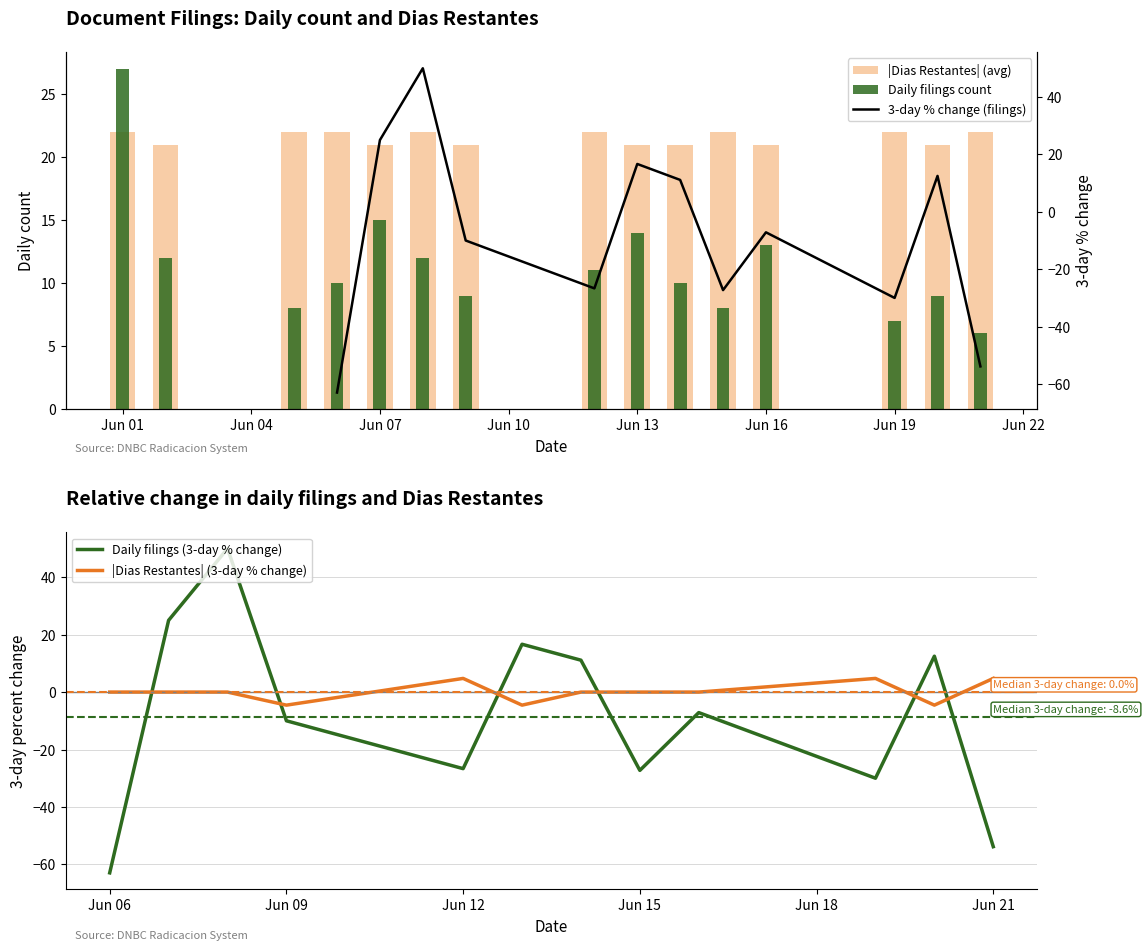

Count the Dias Restantes (avg) values in the range 21 to 22.

15